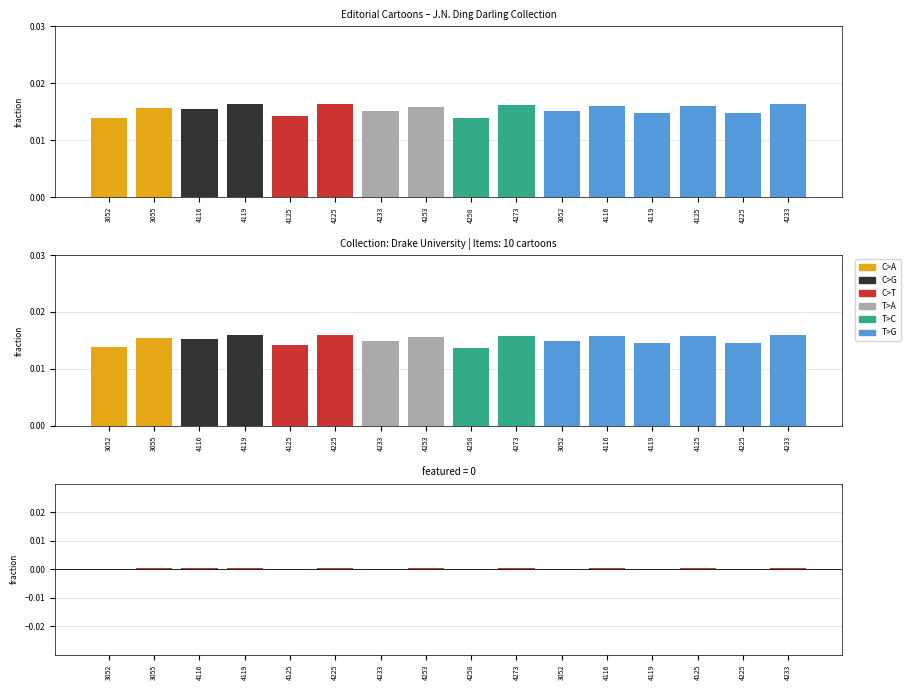

At how many categories does at least one series exceed 0?

16